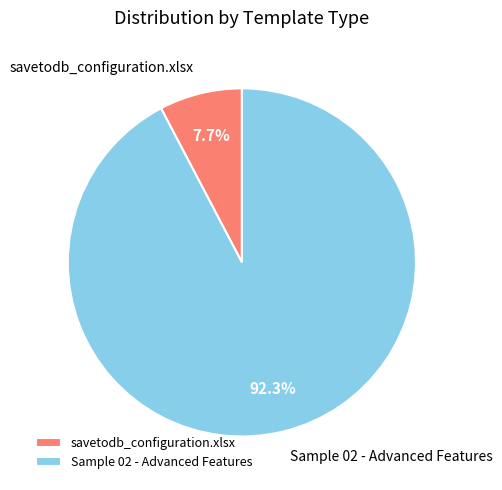

Is it true that Sample 02 - Advanced Features is 77% of the pie?

False